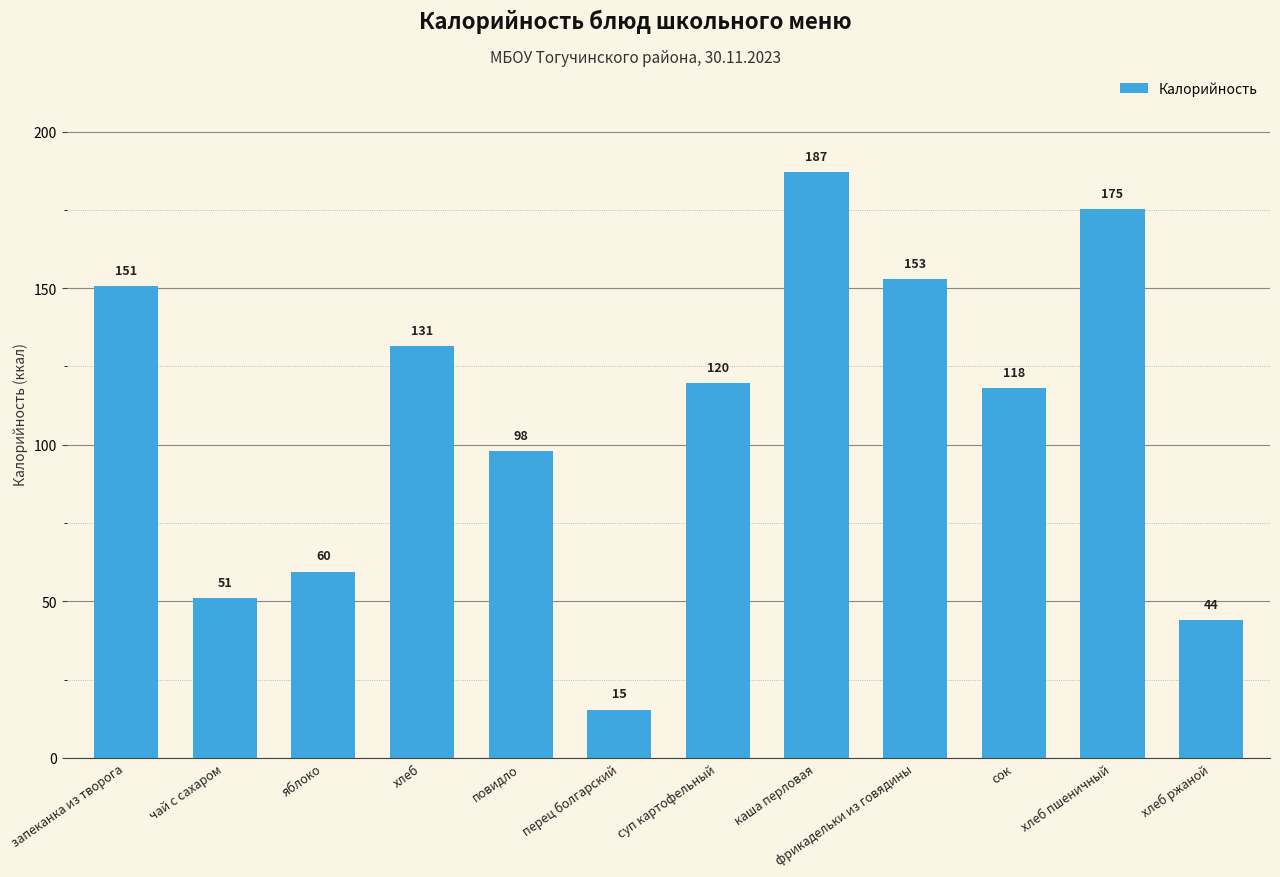

The value at хлеб ржаной is 67.1. True or false?

False